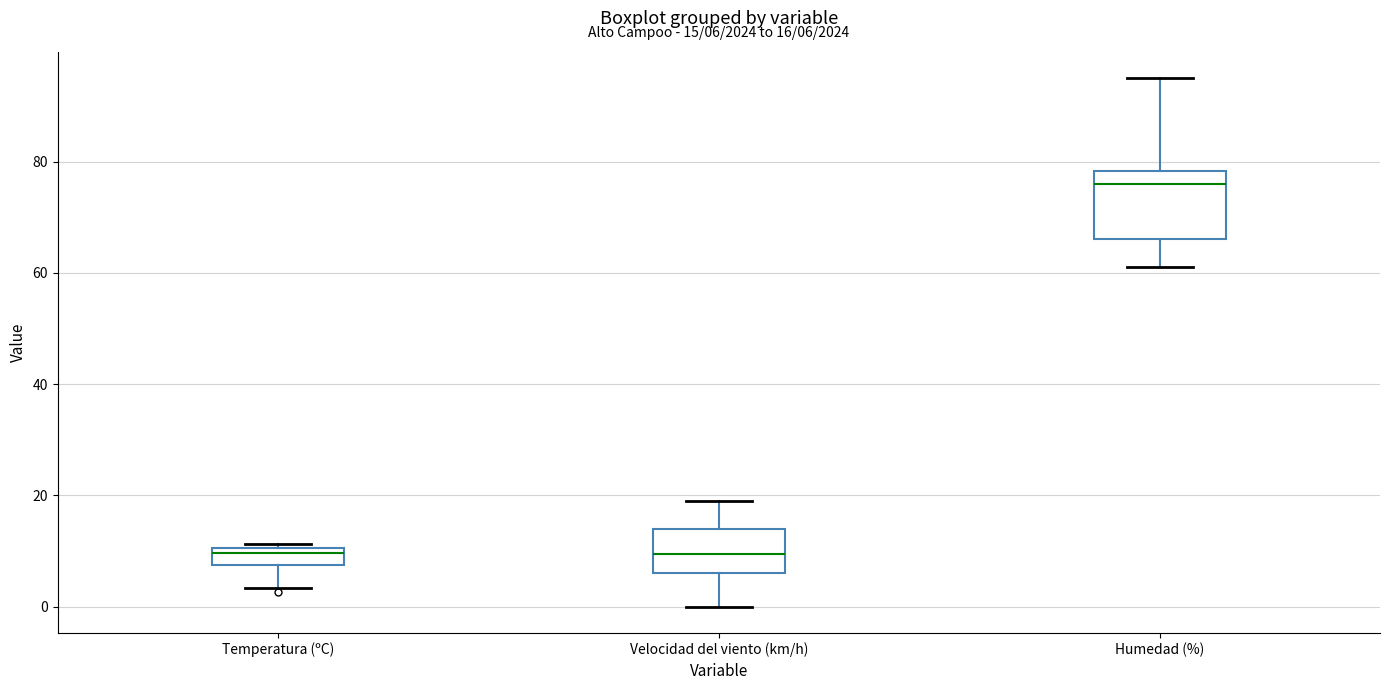

Which box's median line is the highest?

Humedad (%)